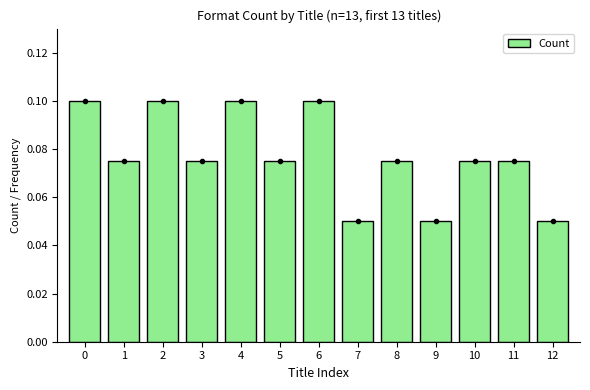

What is the sum of all Count values?

1.0